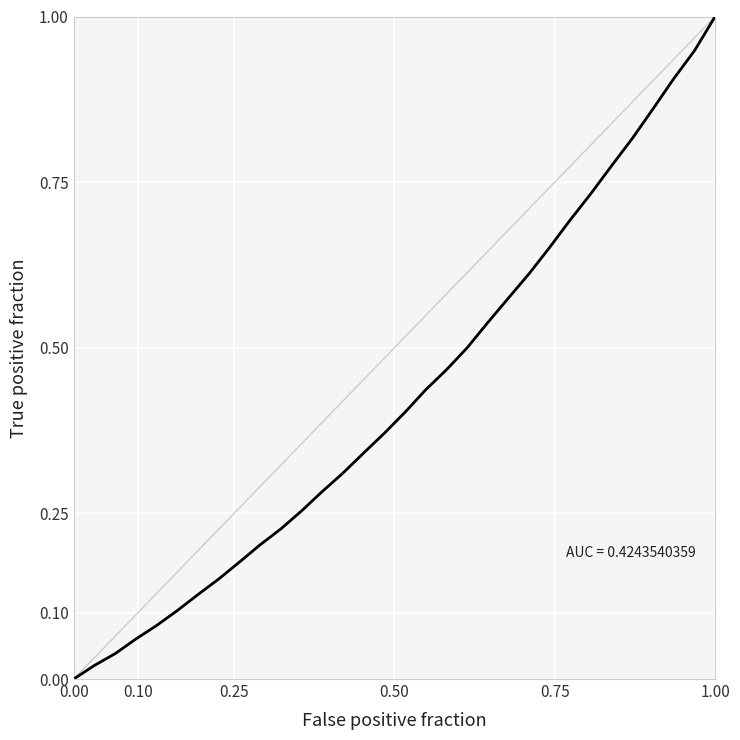

What is the maximum value shown in the chart?

1.0